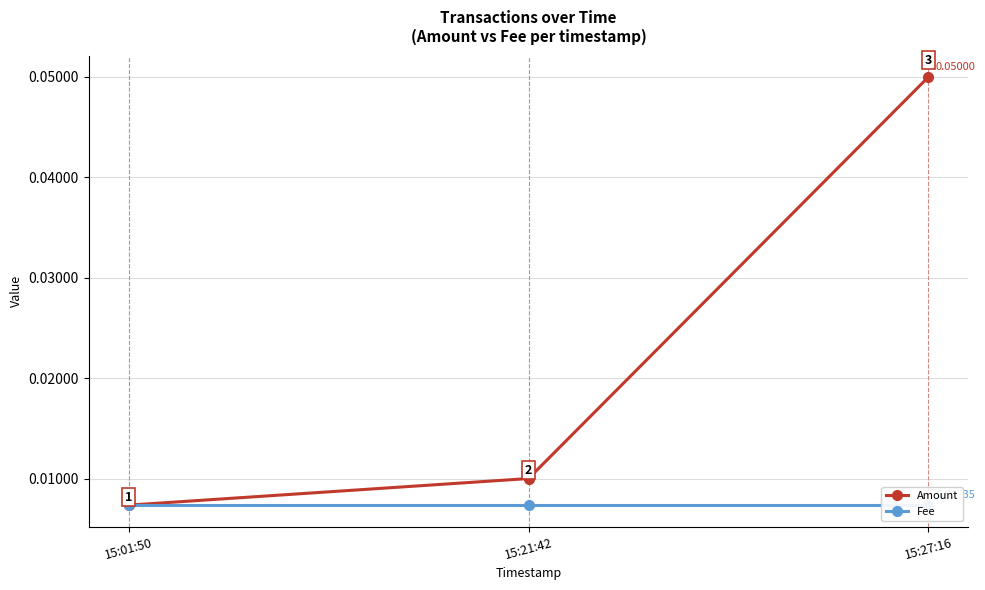

At which label is Fee closest to 0?

15:01:50